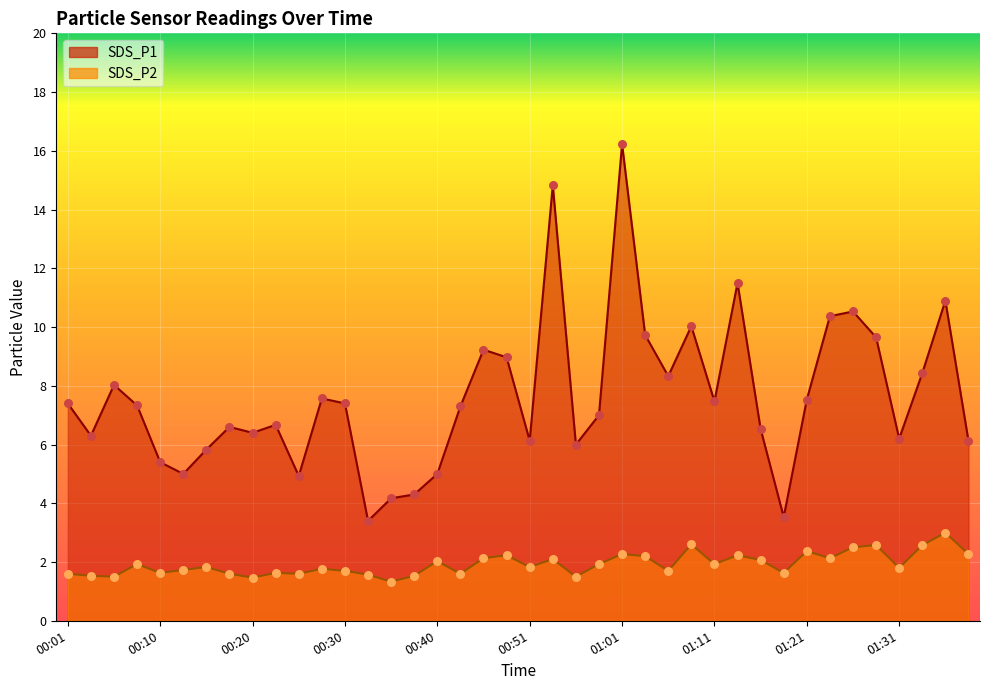

What is the total value across all series at 01:13?

13.7